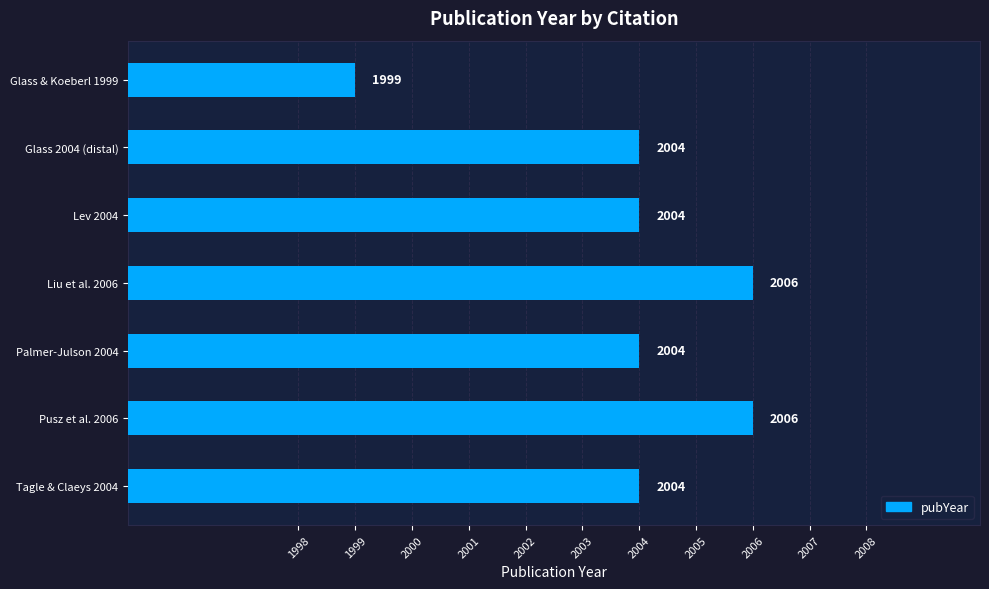

Which has a higher value, Lev 2004 or Glass & Koeberl 1999?

Lev 2004